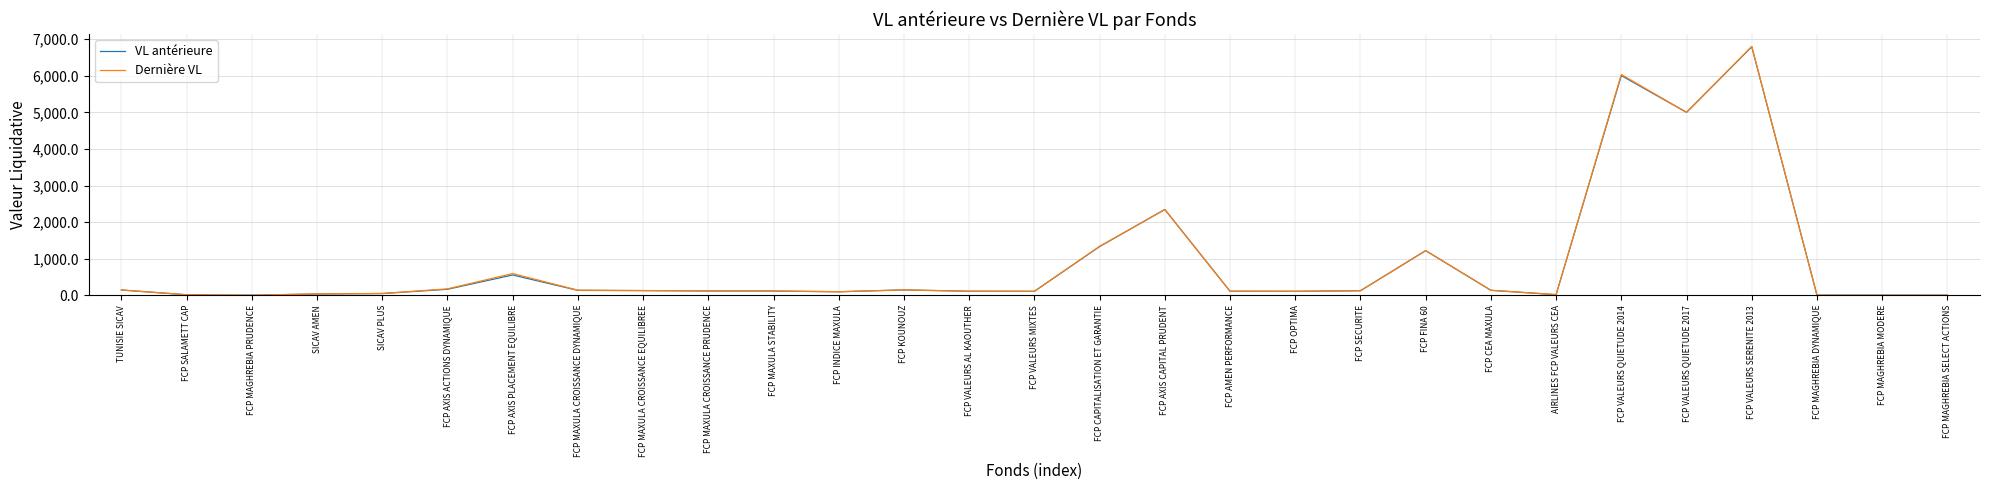

At which category is the sum across all series the highest?

FCP VALEURS SERENITE 2013